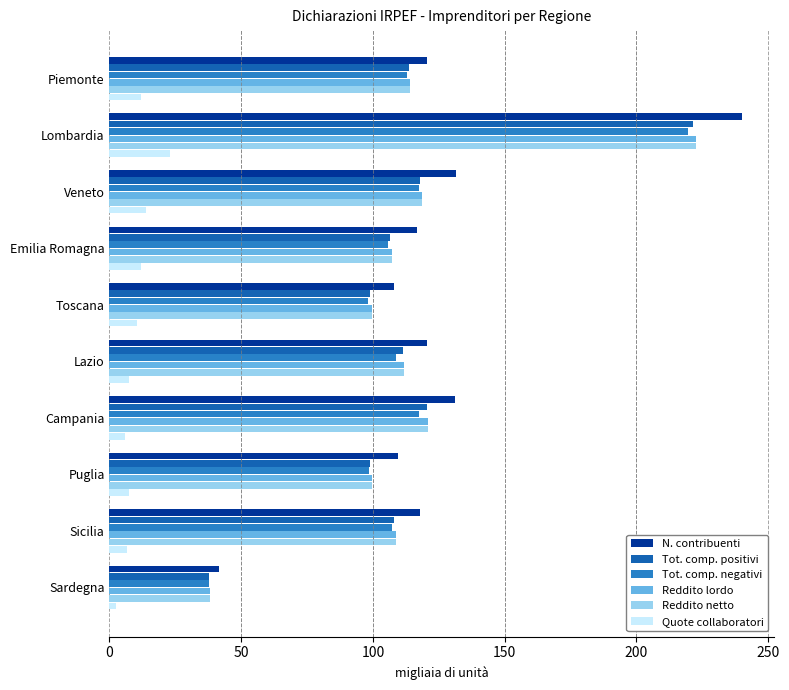

Which series has the largest total across all categories?

N. contribuenti